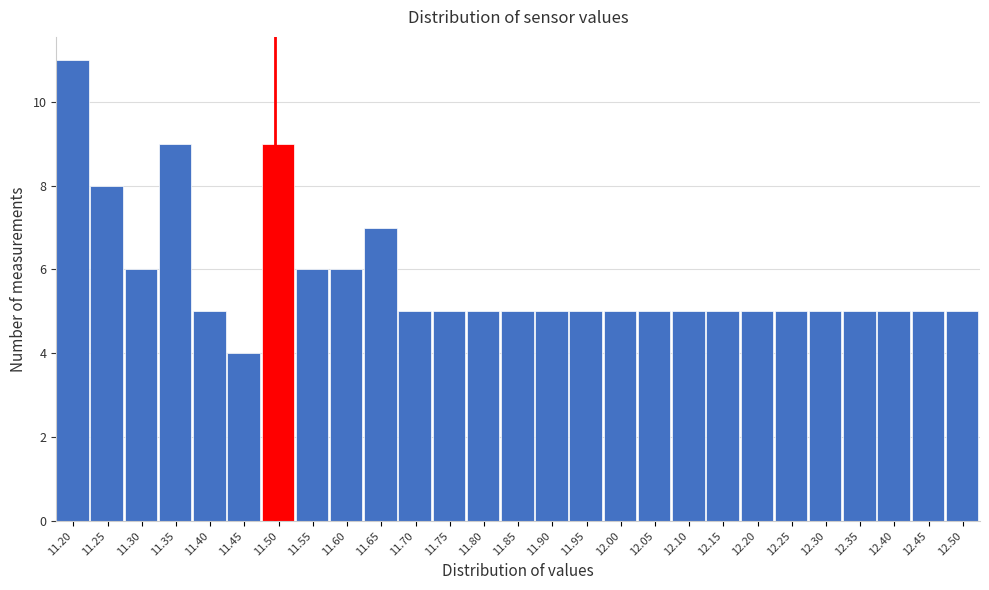

Reading left to right, list all the values displayed in this chart.

11	8	6	9	5	4	9	6	6	7	5	5	5	5	5	5	5	5	5	5	5	5	5	5	5	5	5